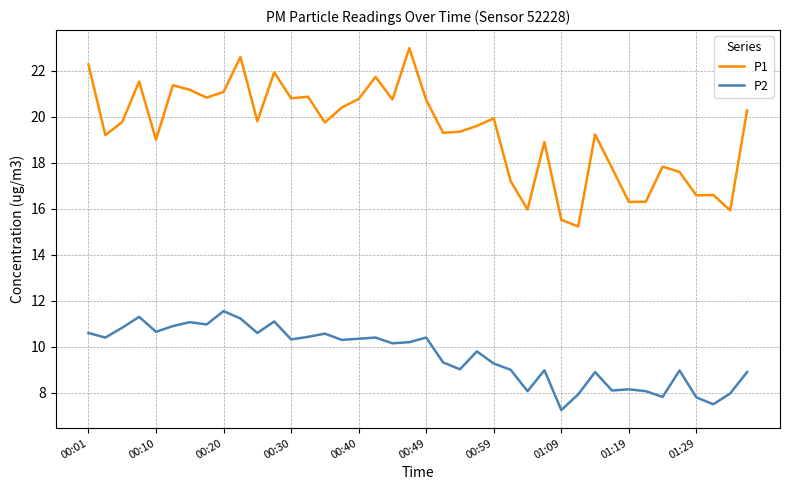

True or false: P1 and P2 intersect in this chart.

False